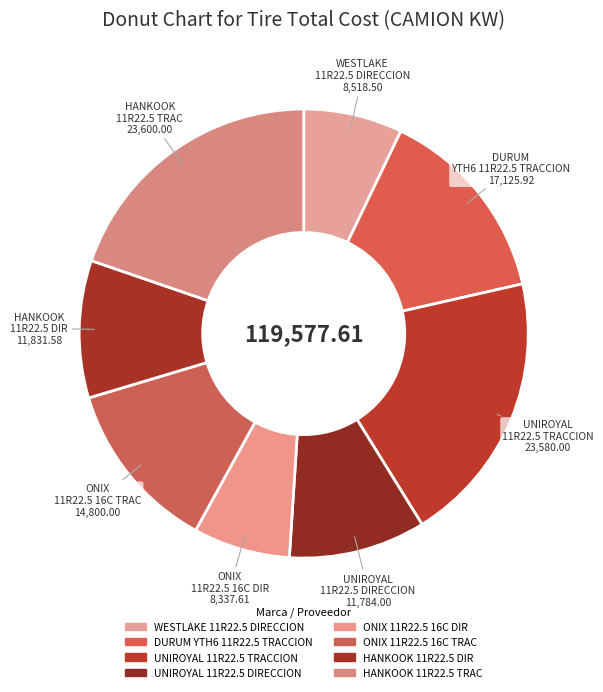

Which category has the smallest portion of the pie?

ONIX 11R22.5 16C DIR